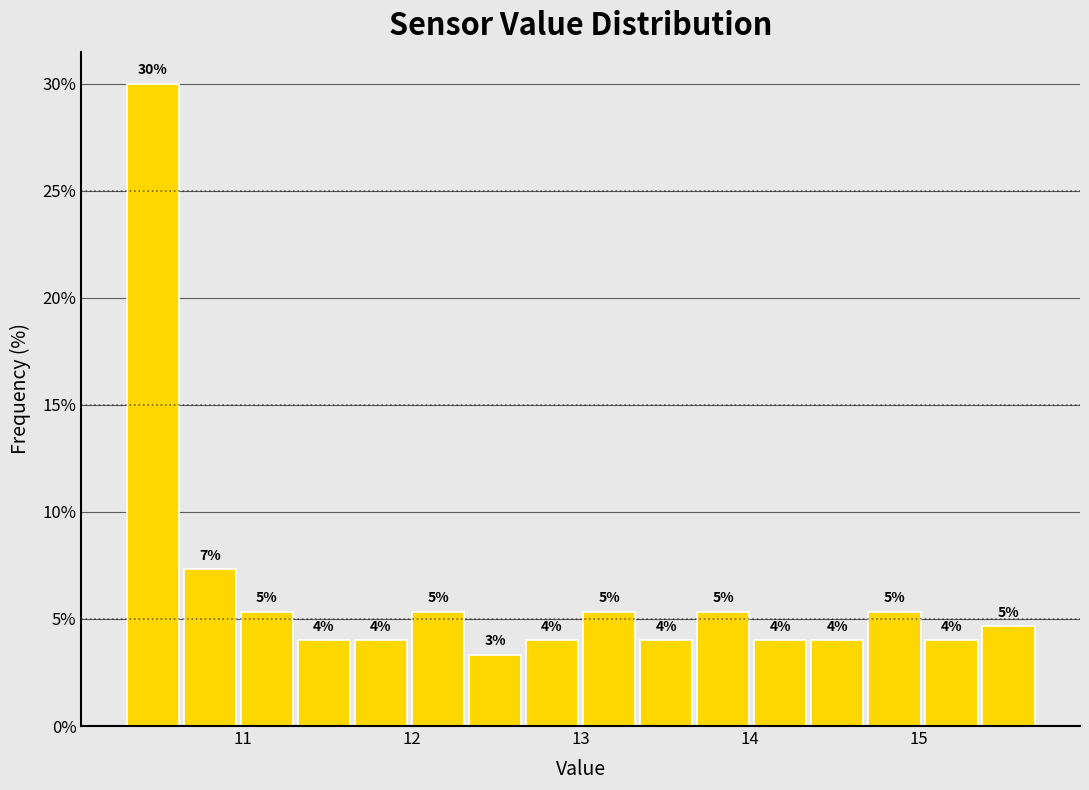

Around what value on the x-axis is the tallest bar? Give the approximate position of its centre, as read against the axis.

10.5